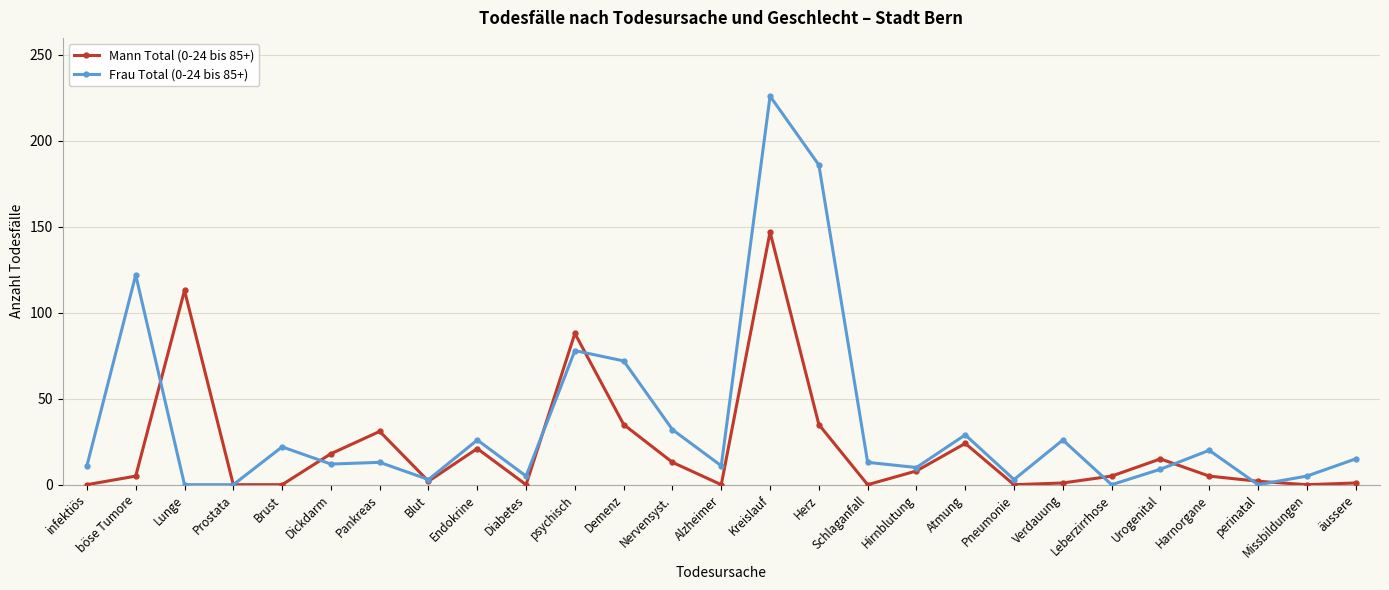

Is it true that Frau Total (0-24 bis 85+) equals 52 at Atmung?

False